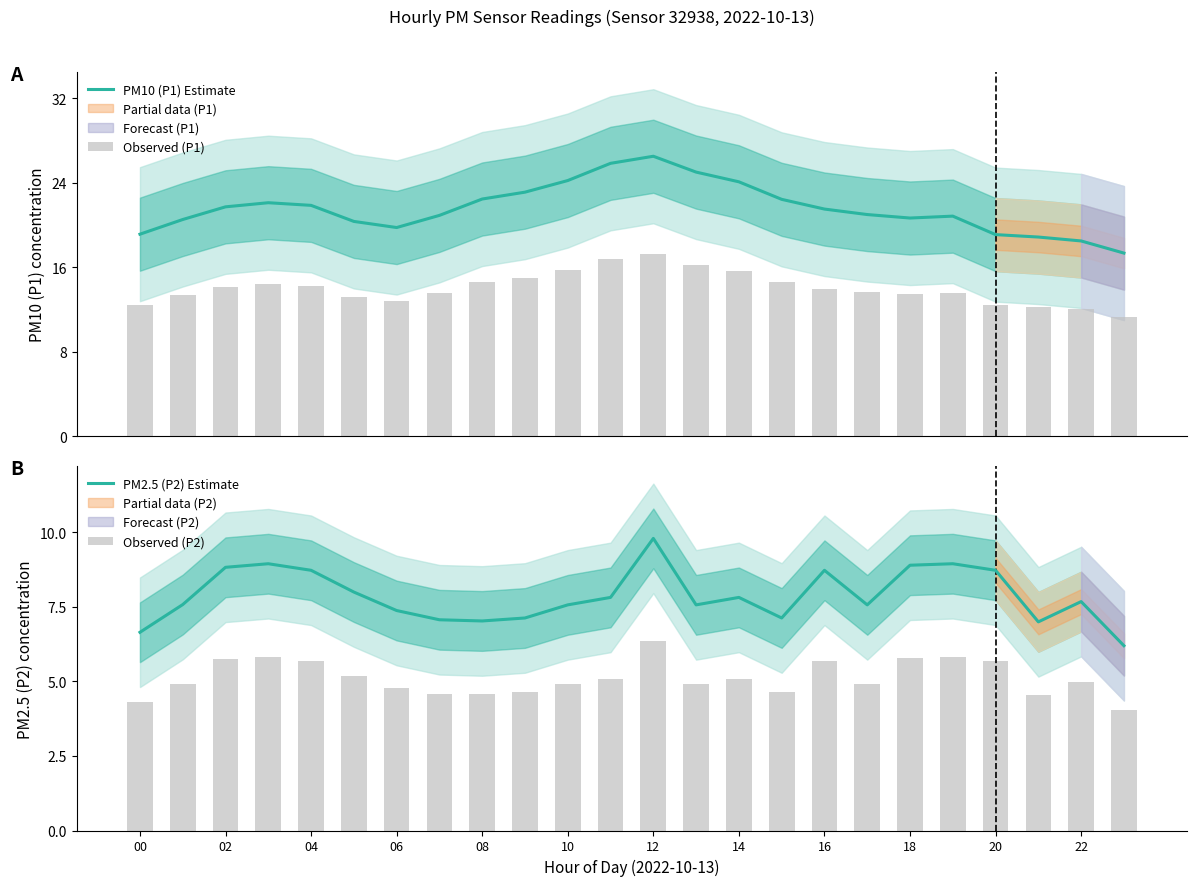

What is the highest value of the PM10 (P1) Estimate series?

26.5